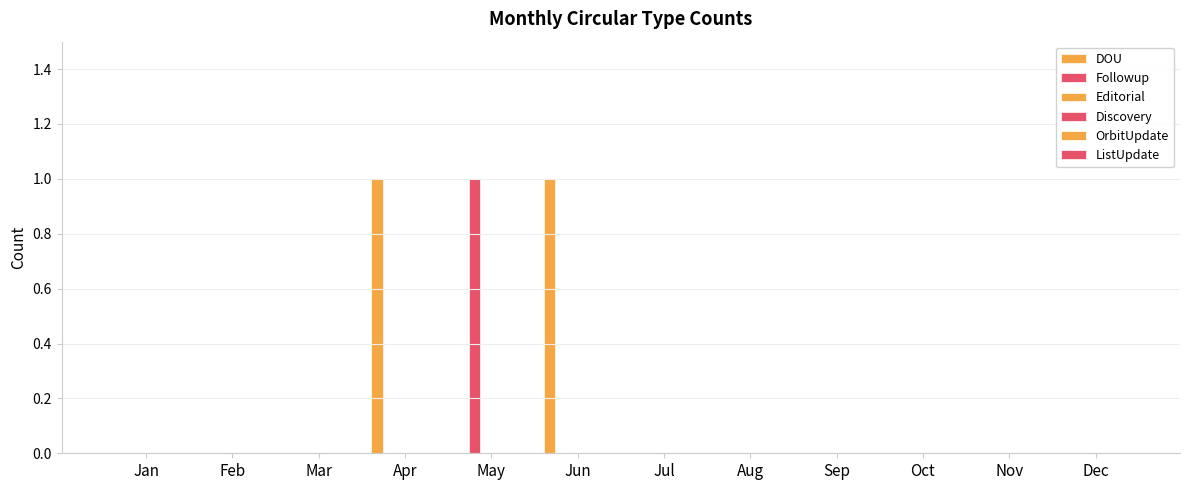

How many distinct data groups are displayed?

2